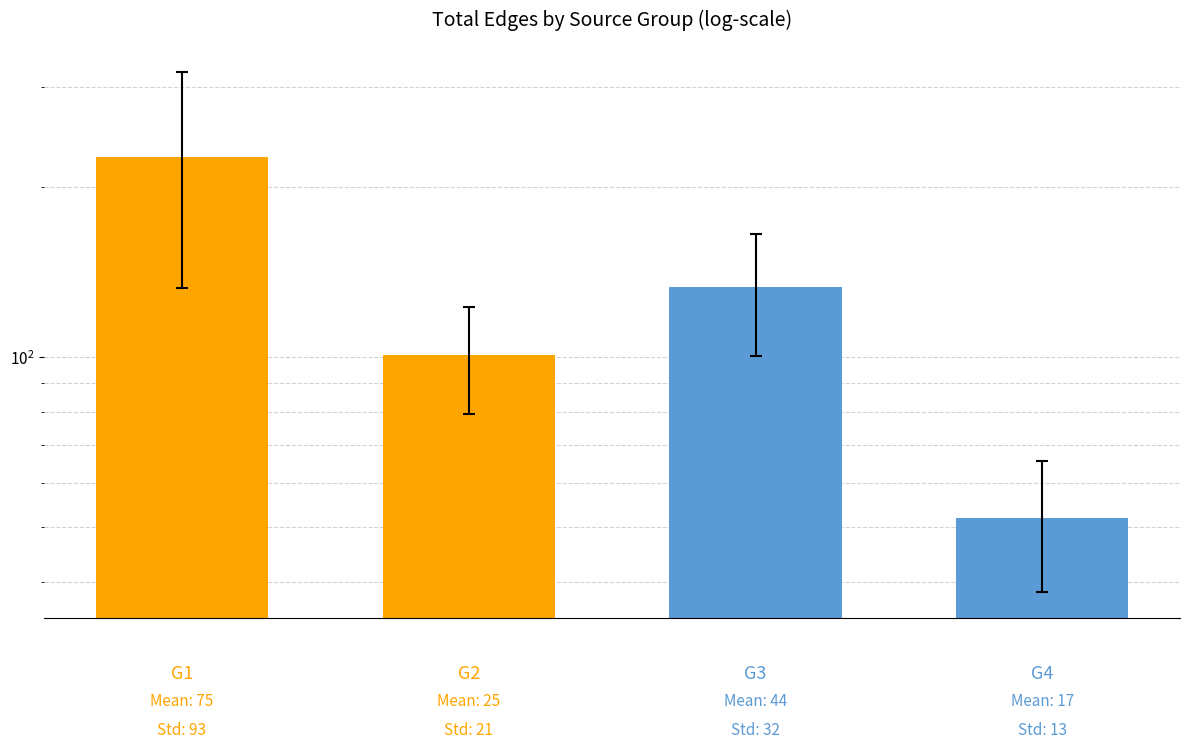

The value at 2 is 133. True or false?

True